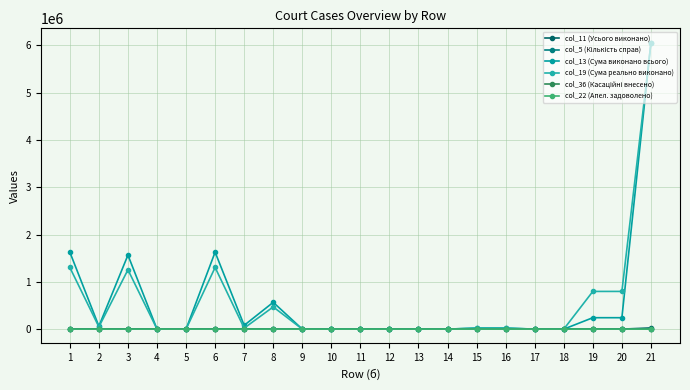

True or false: col_22 (Апел. задоволено) and col_36 (Касаційні внесено) intersect in this chart.

False